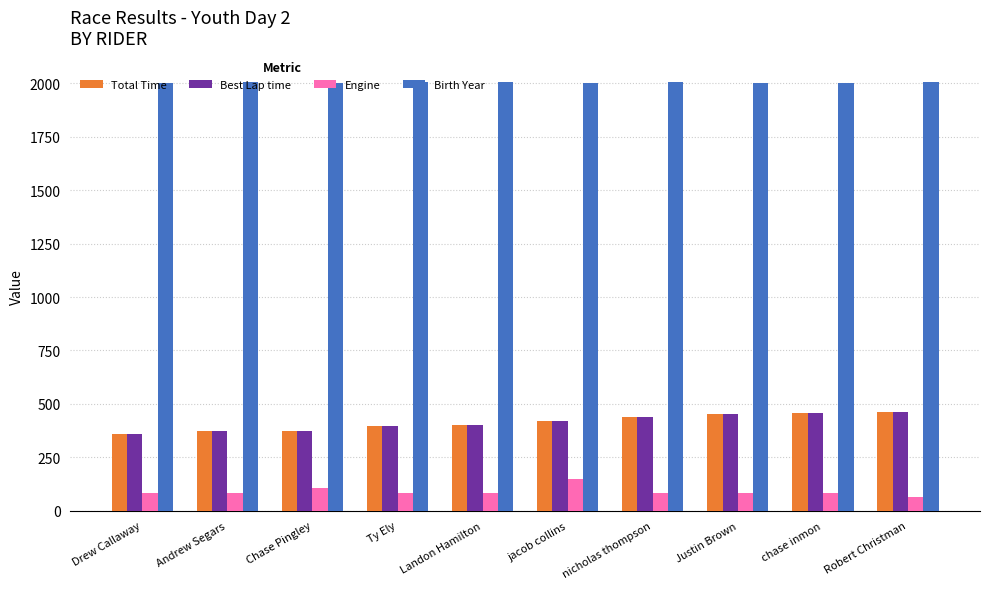

What are all the series names shown in the legend?

Total Time, Best Lap time, Engine, Birth Year